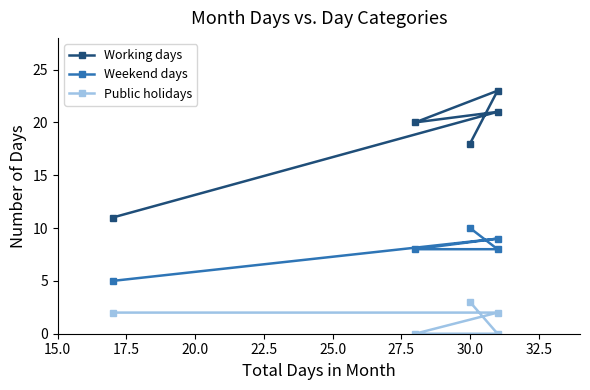

The Working days series shows 27 at 20.0. True or false?

False